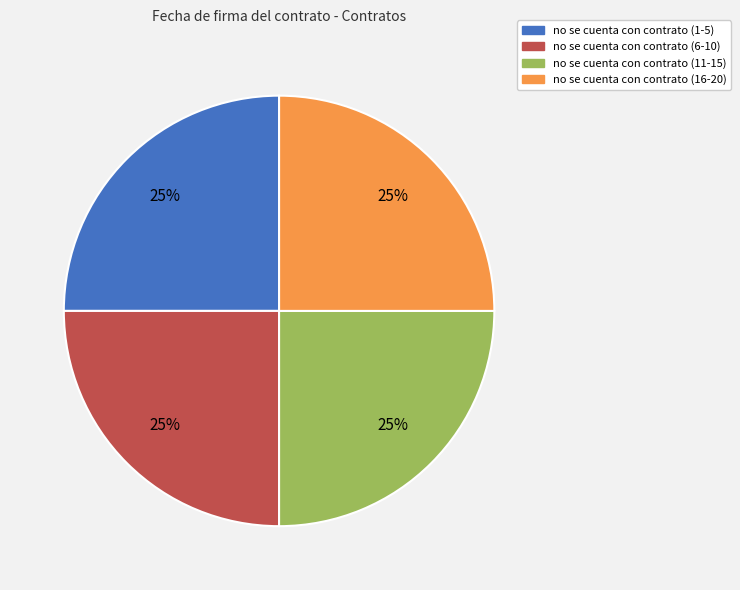

Is there a majority slice in this chart?

No